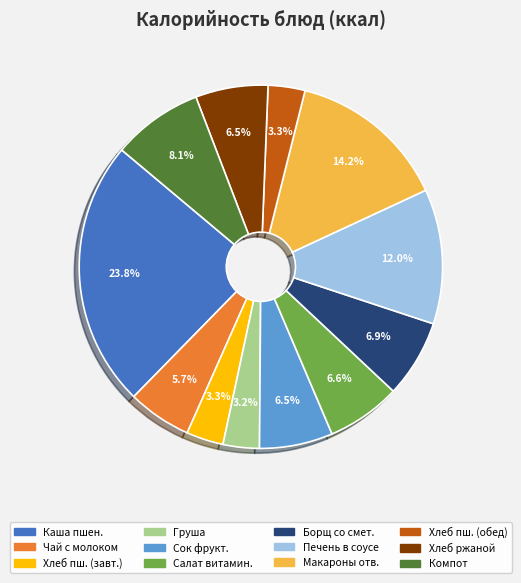

How many slices are in this pie chart?

12